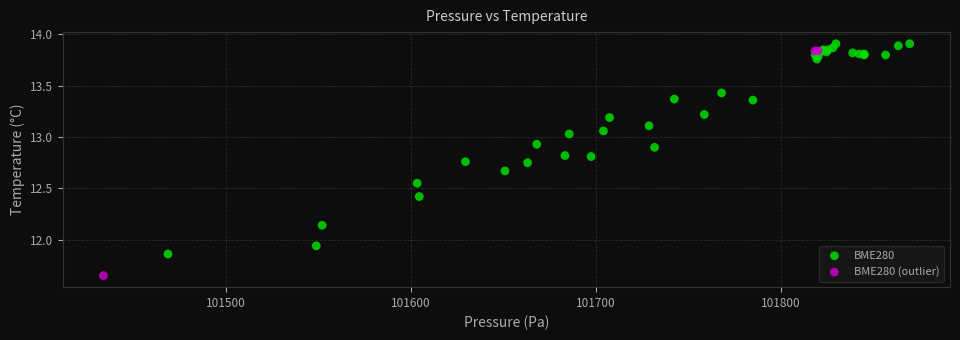

Which series reaches the minimum Y coordinate?

BME280 (outlier)